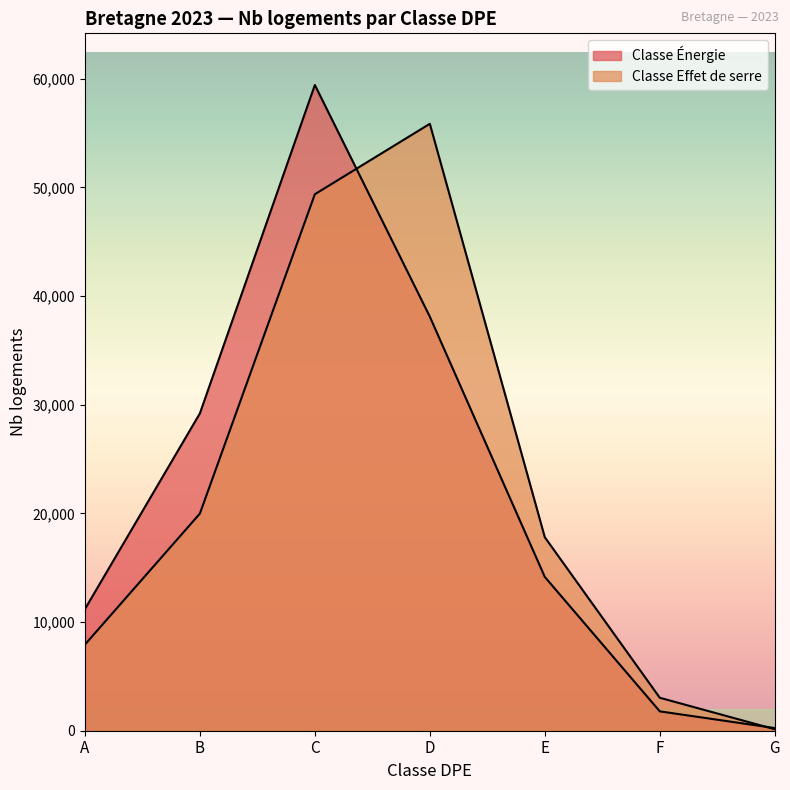

How many intersections are there between Classe Effet de serre and Classe Énergie?

2